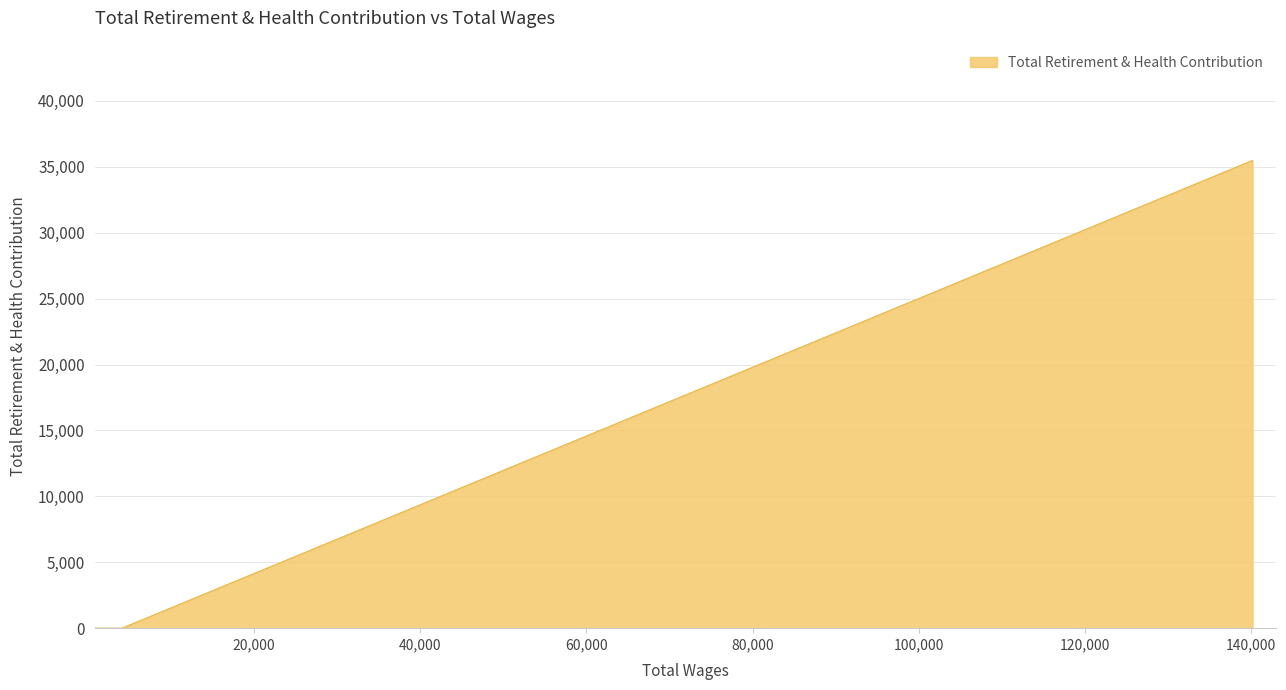

Which label corresponds to the largest value in the chart?

140153